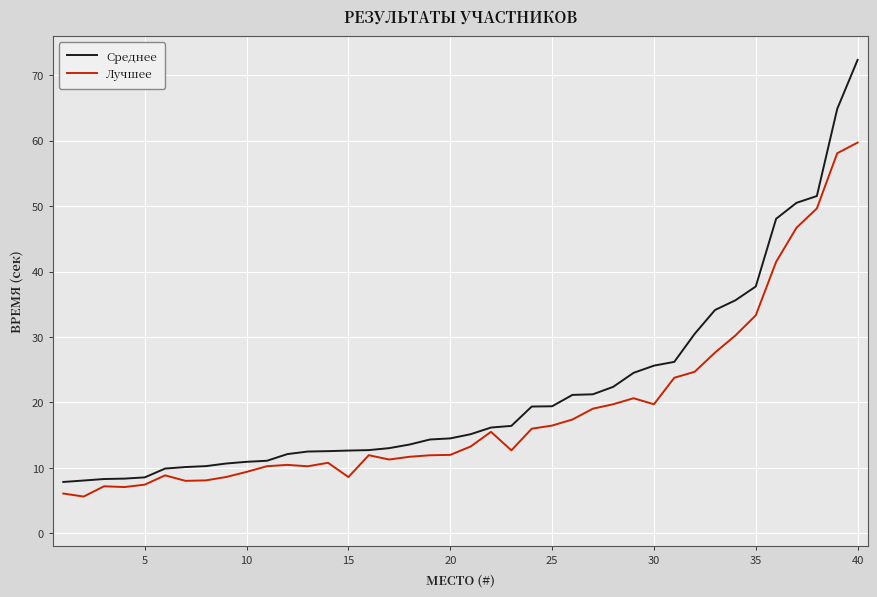

List the series in order of their peak value, lowest first.

Лучшее, Среднее